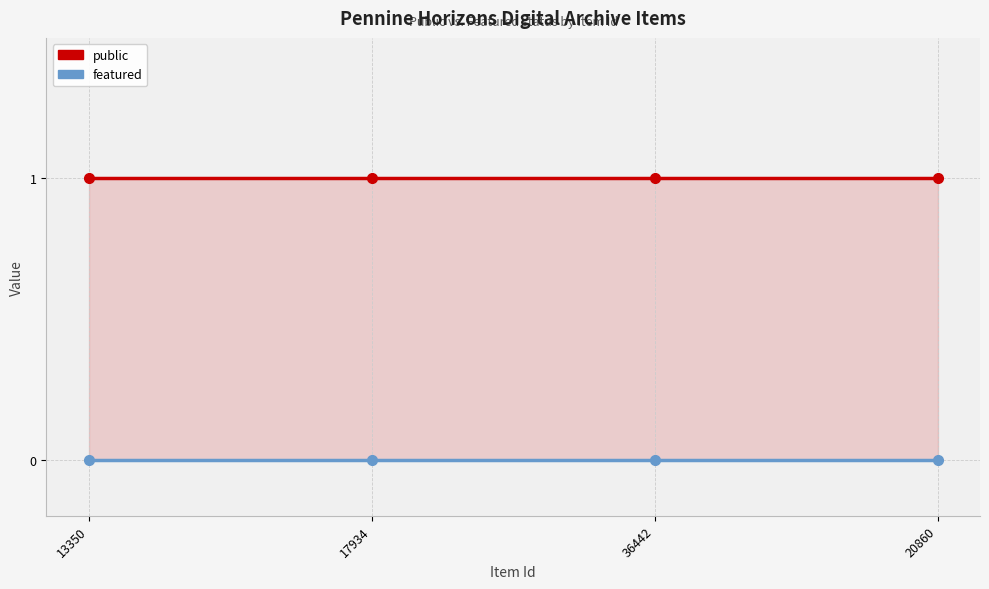

Between 13350 and 20860, which is larger?

13350